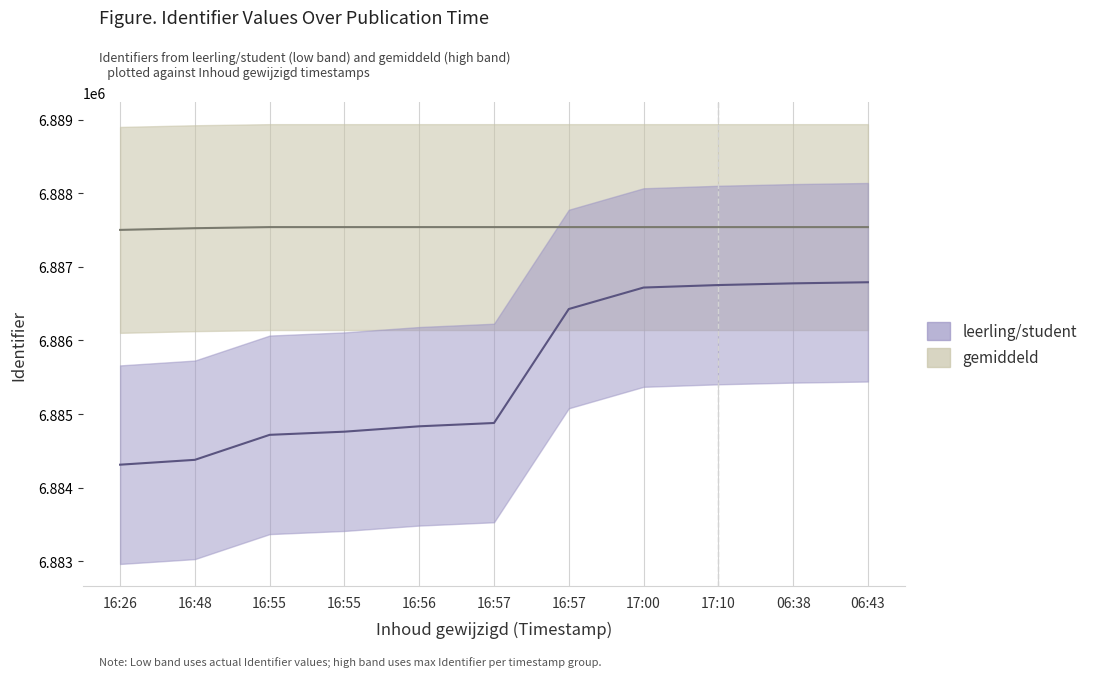

Which series has the largest total across all categories?

gemiddeld